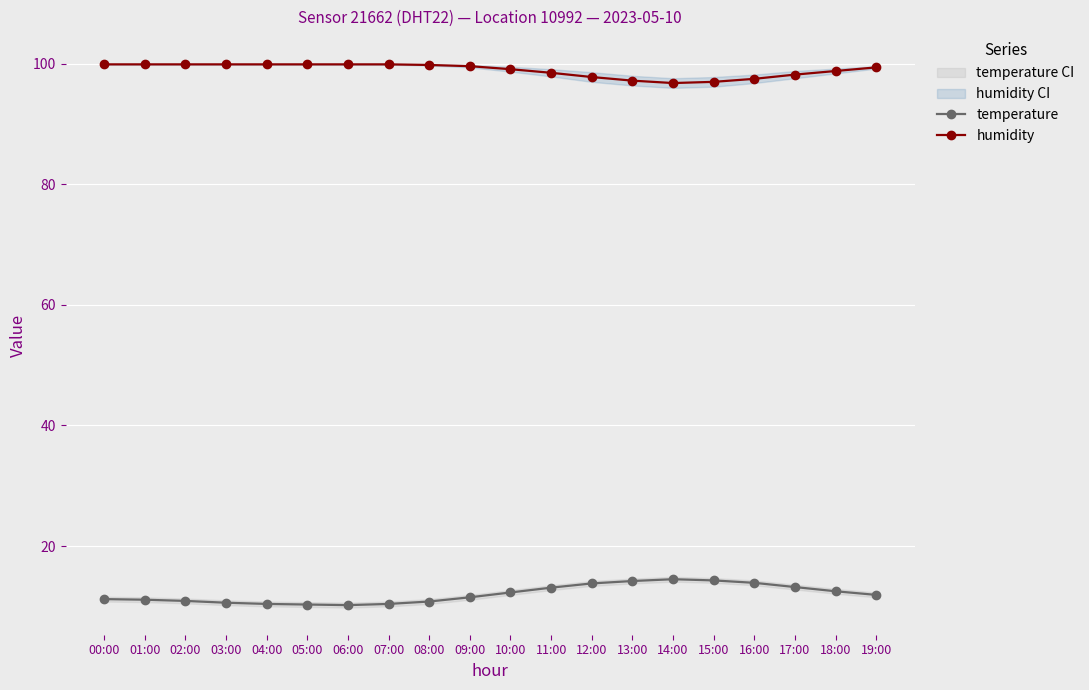

Which series has the largest total across all categories?

humidity